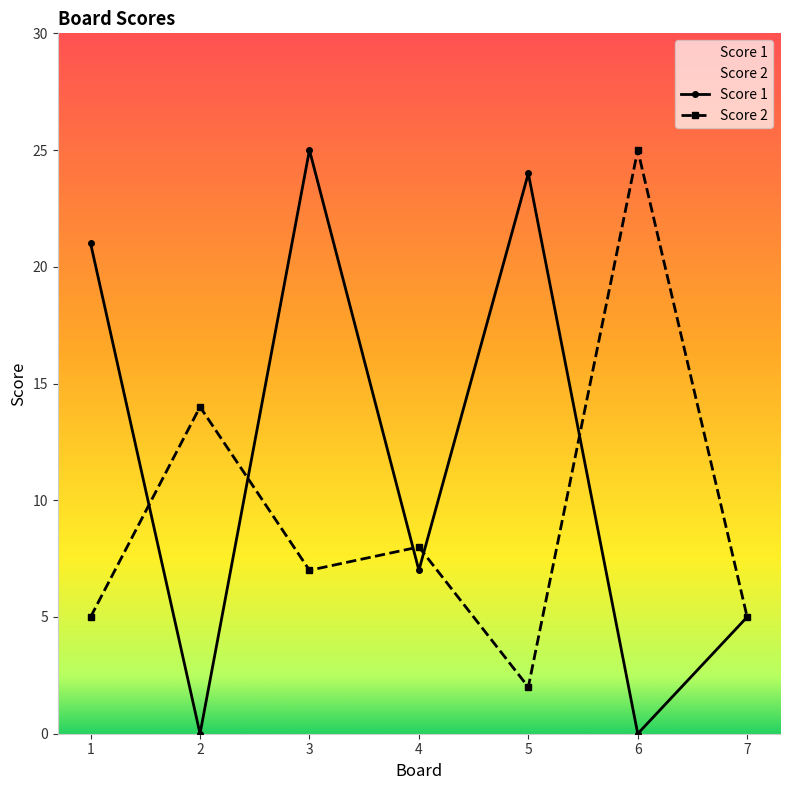

Reading left to right, extract all data points from this chart.

Score 1: 1=21	2=0	3=25	4=7	5=24	6=0	7=5
Score 2: 1=5	2=14	3=7	4=8	5=2	6=25	7=5